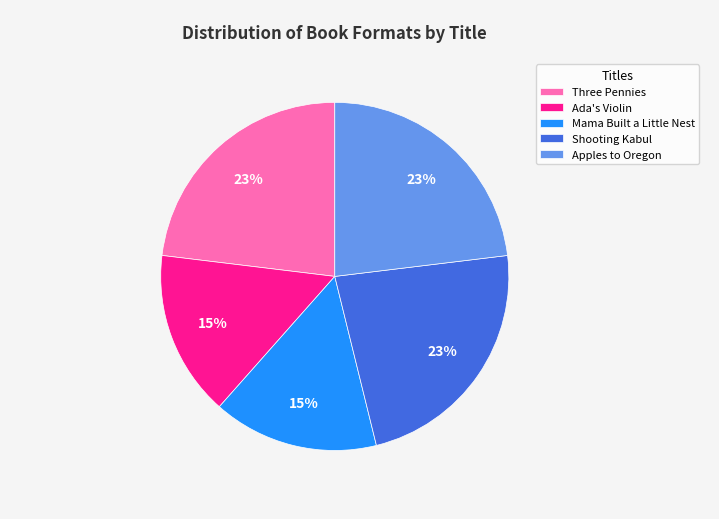

What percentage is the Ada's Violin slice, to the nearest percent?

15%